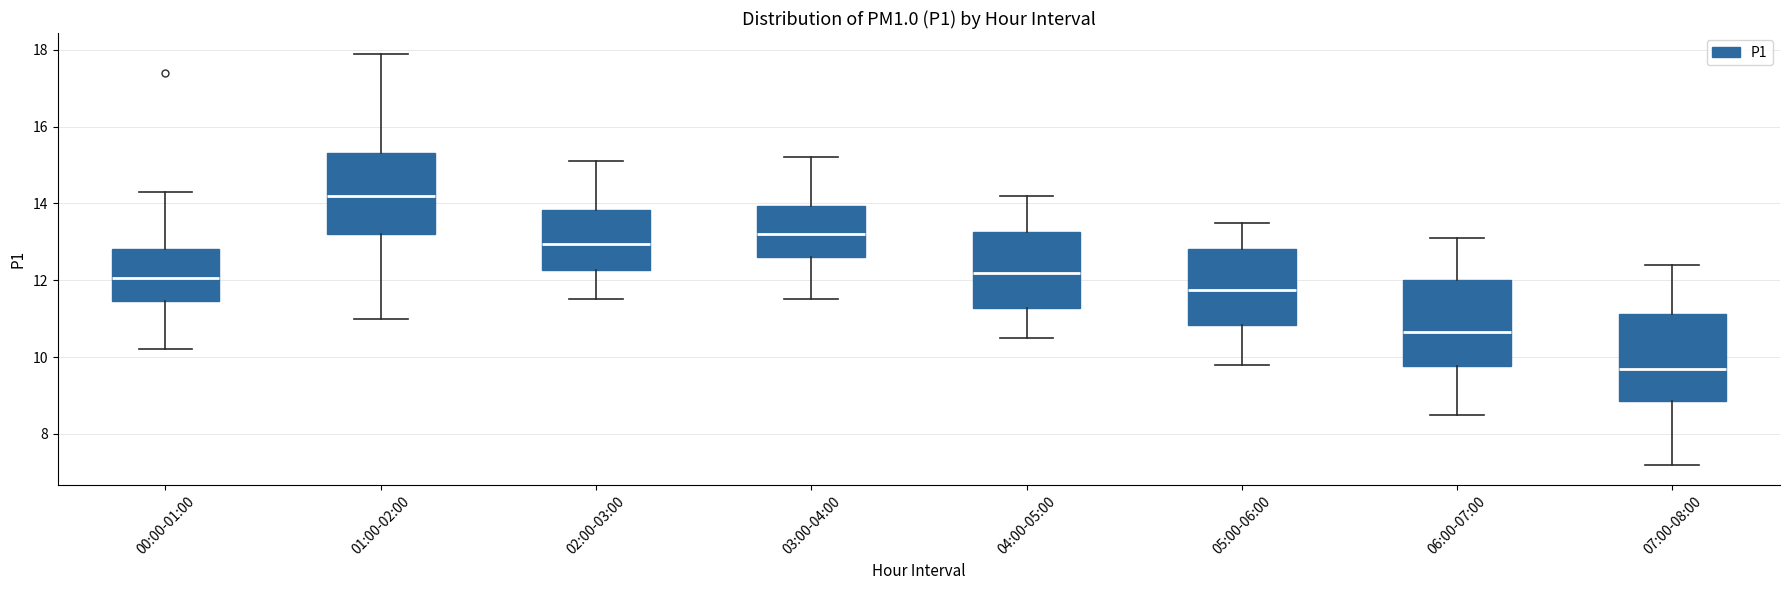

Reading left to right, transcribe this box plot: for each box, give where its median line is, the range the box spans, and where its two whiskers end, as read against the y-axis. The values are not printed on the chart, so give them approximately, as read against the axis.

00:00-01:00: median 12.0, box 11.4 to 12.8, whiskers 10.2 to 14.4
01:00-02:00: median 14.2, box 13.2 to 15.4, whiskers 11.0 to 18.0
02:00-03:00: median 13.0, box 12.2 to 13.8, whiskers 11.6 to 15.2
03:00-04:00: median 13.2, box 12.6 to 14.0, whiskers 11.6 to 15.2
04:00-05:00: median 12.2, box 11.2 to 13.2, whiskers 10.6 to 14.2
05:00-06:00: median 11.8, box 10.8 to 12.8, whiskers 9.8 to 13.6
06:00-07:00: median 10.6, box 9.8 to 12.0, whiskers 8.6 to 13.2
07:00-08:00: median 9.8, box 8.8 to 11.2, whiskers 7.2 to 12.4